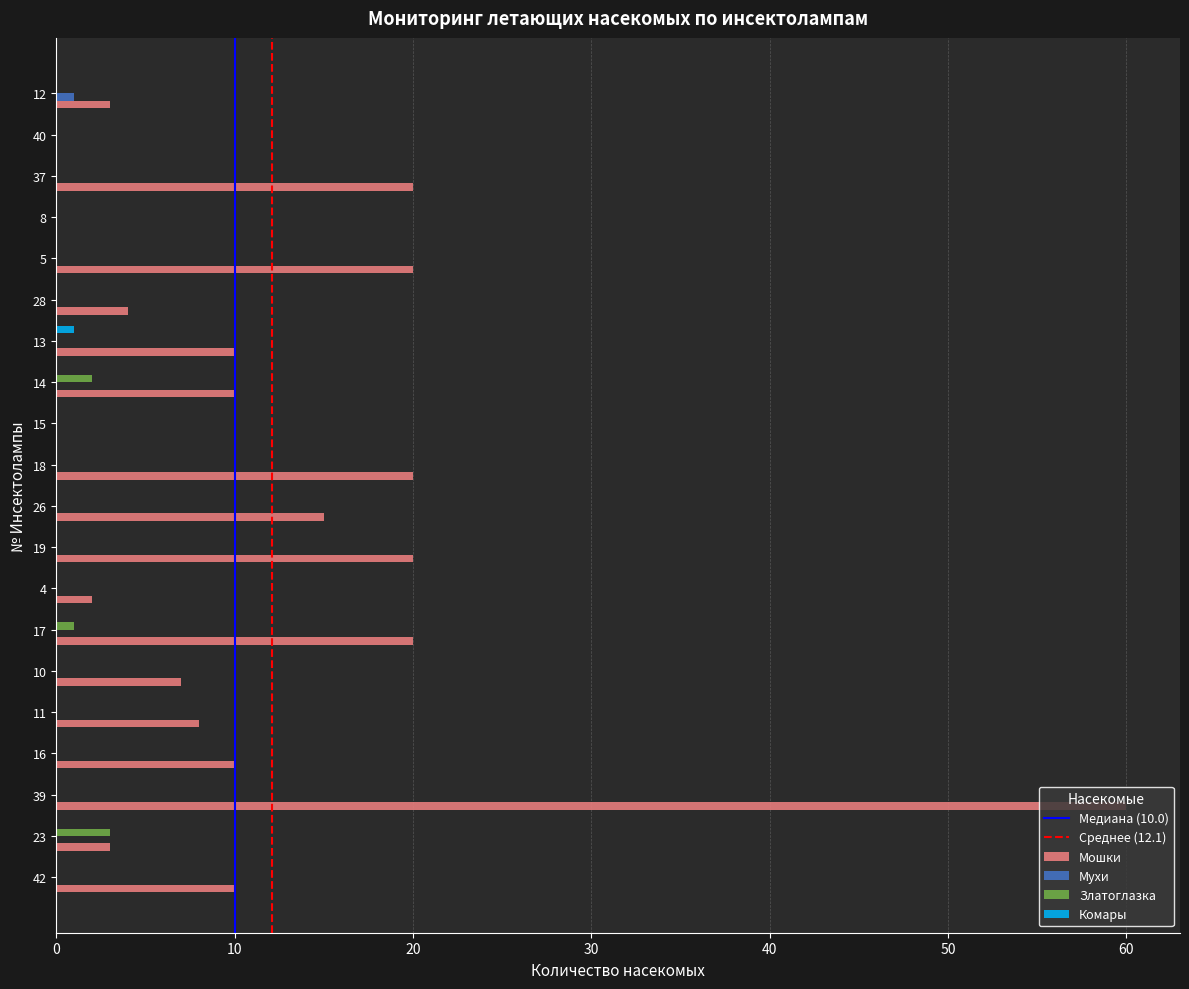

The value of Мухи at 5 is 0. True or false?

True